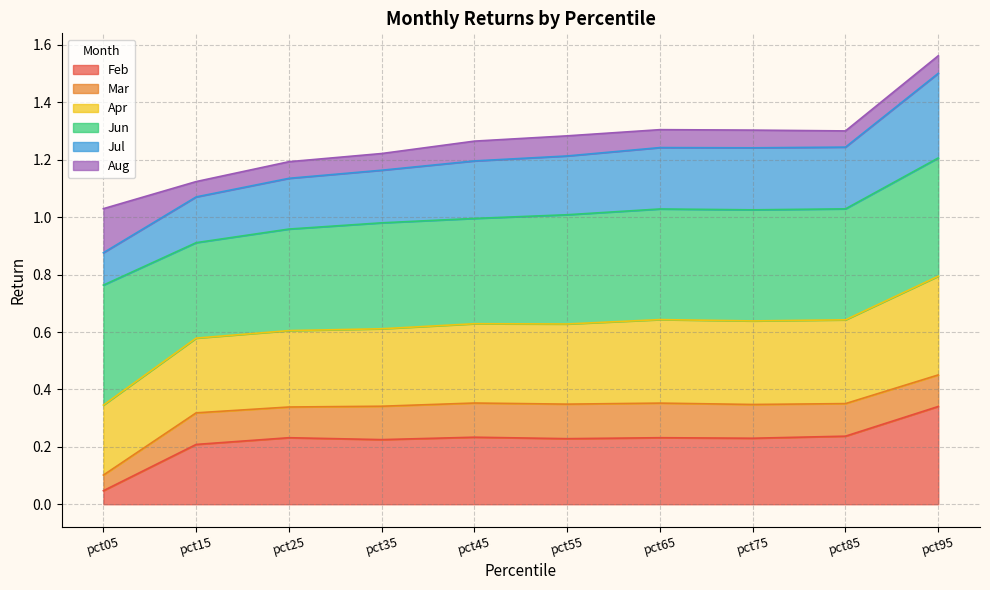

The Apr series shows 1.9 at pct75. True or false?

False